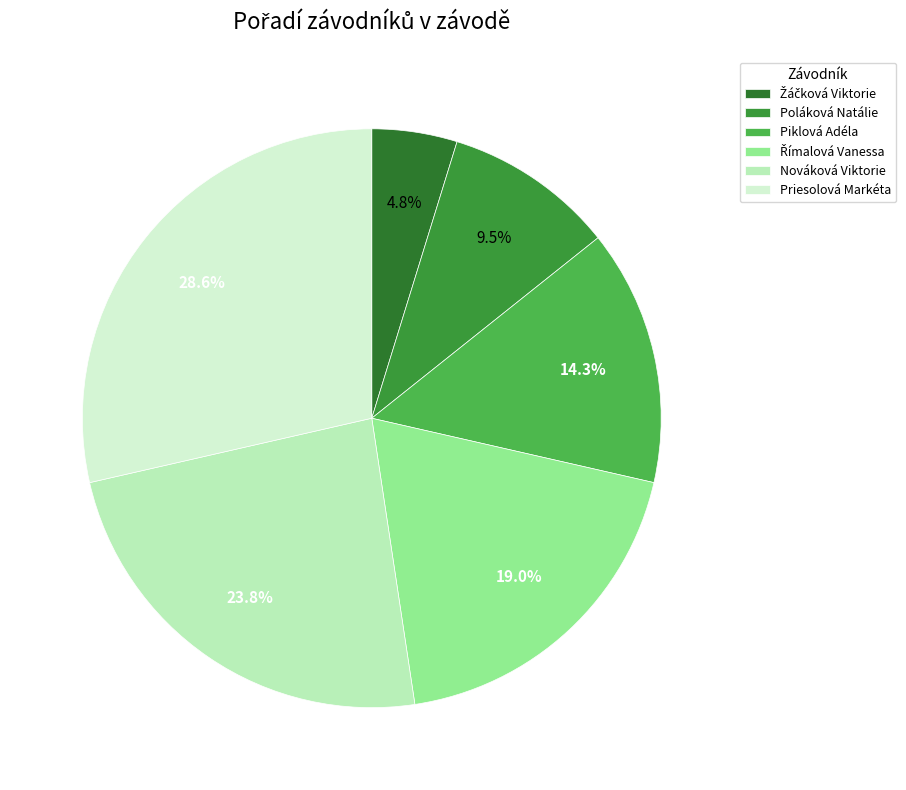

Count the number of slices in the pie.

6